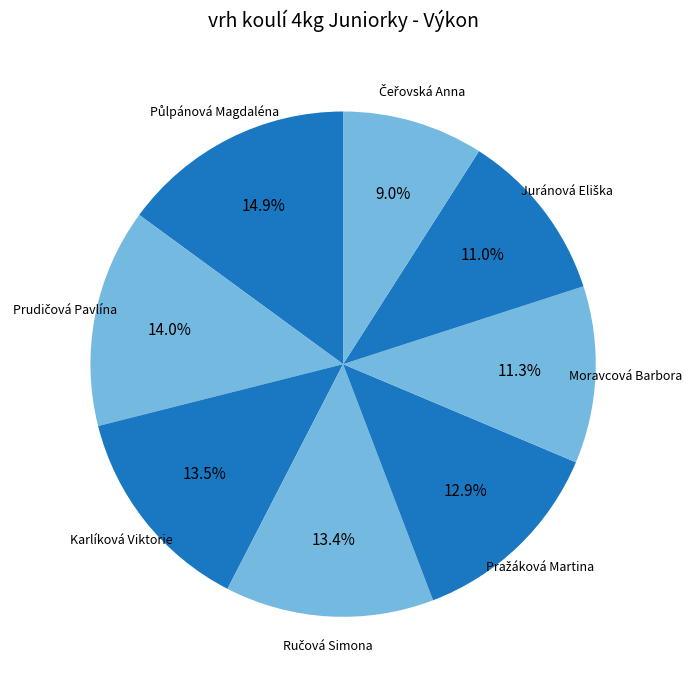

Is there any slice that represents more than half of the pie?

No